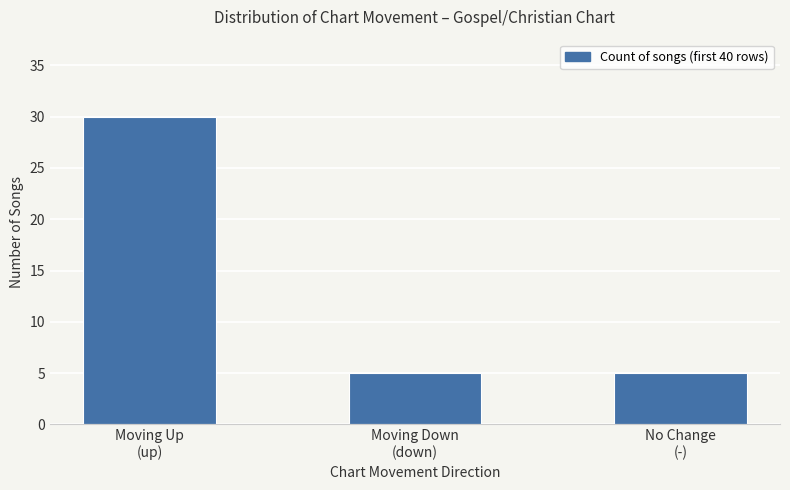

Reading left to right, extract all data points from this chart.

Moving Up
(up)=30	Moving Down
(down)=5	No Change
(-)=5